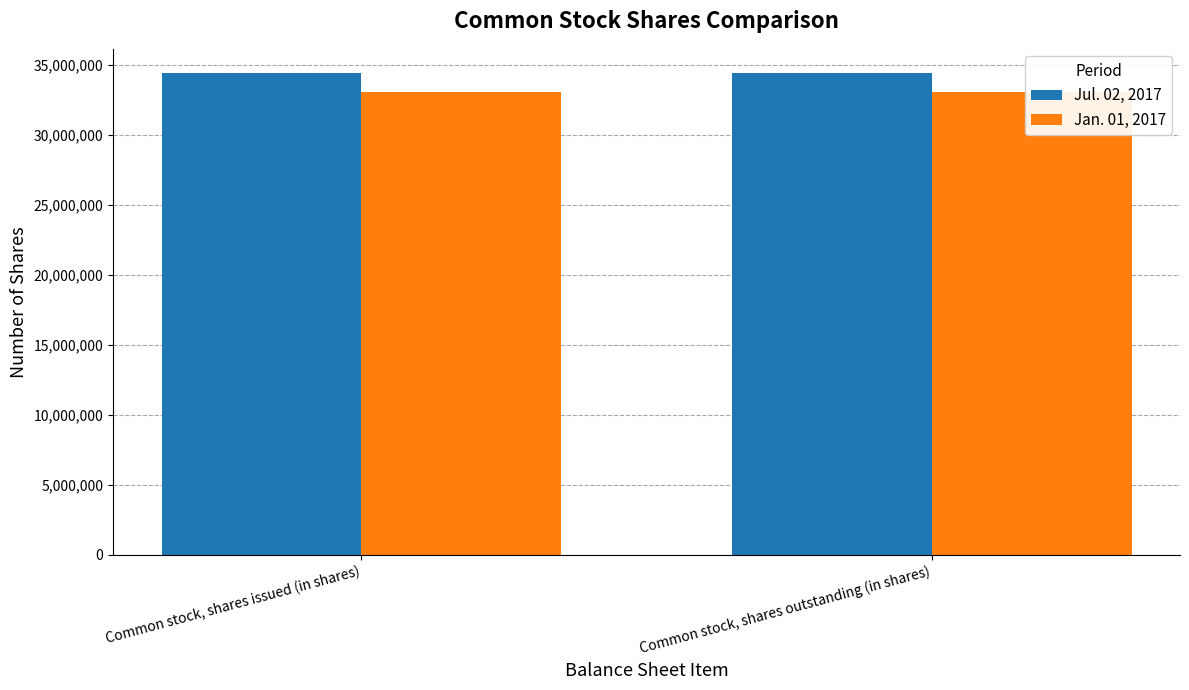

Which label corresponds to the largest value in the chart?

Common stock, shares issued (in shares)